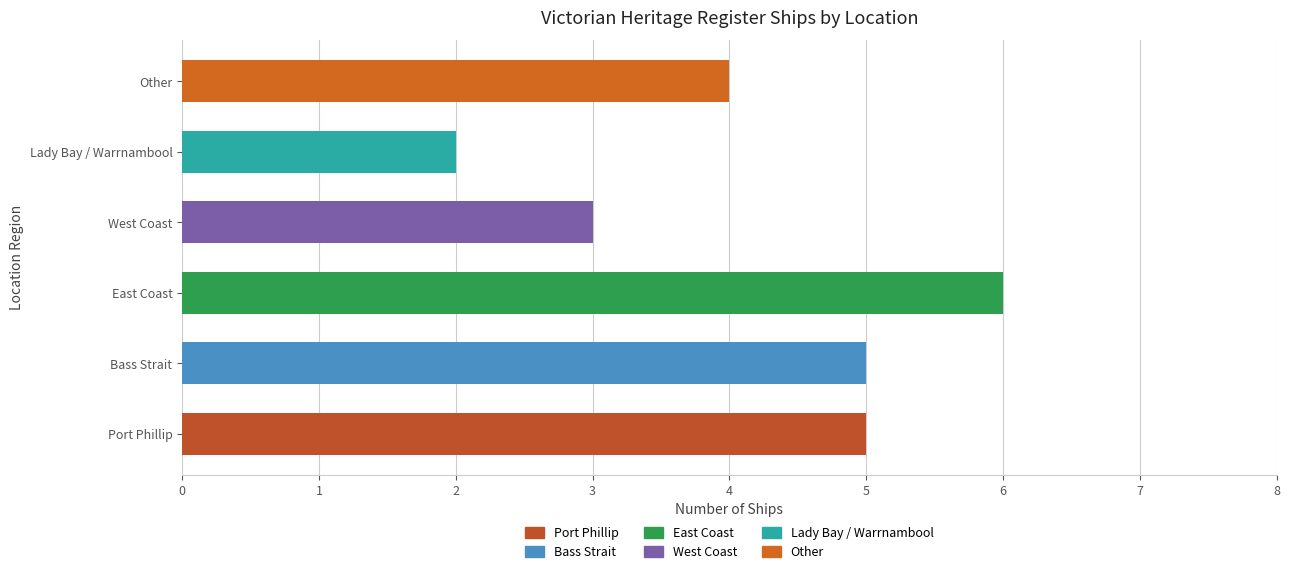

What is the smallest value displayed?

2